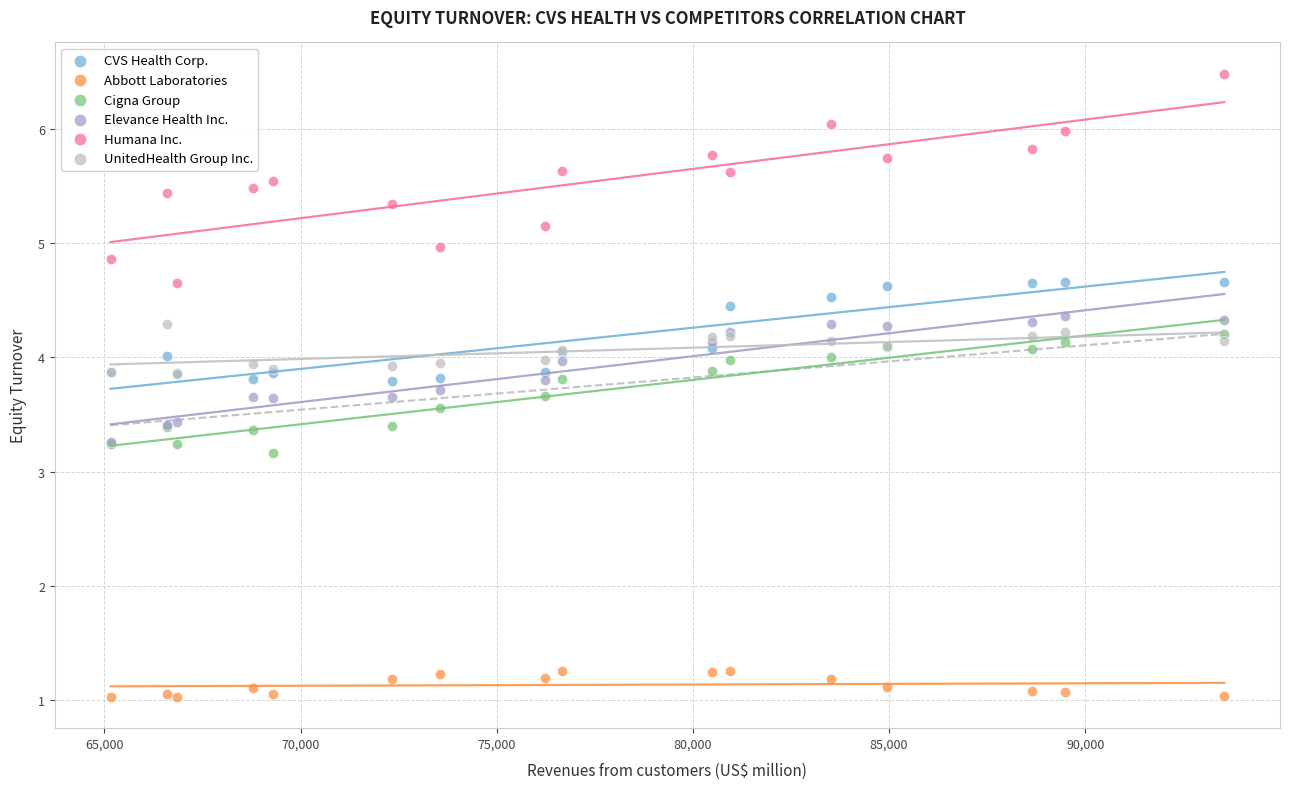

What are all the series names shown in the legend?

CVS Health Corp., Abbott Laboratories, Cigna Group, Elevance Health Inc., Humana Inc., UnitedHealth Group Inc.